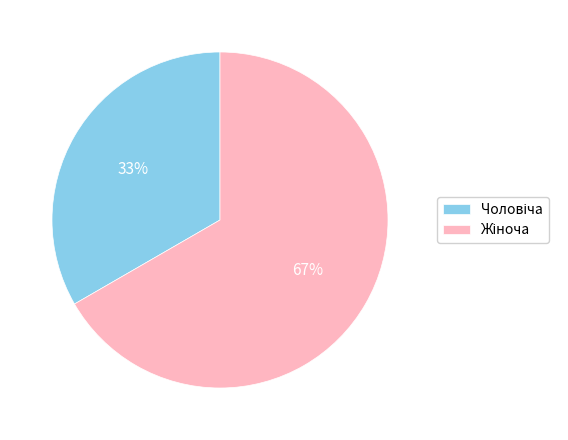

To the nearest percent, what is the average slice percentage?

50%